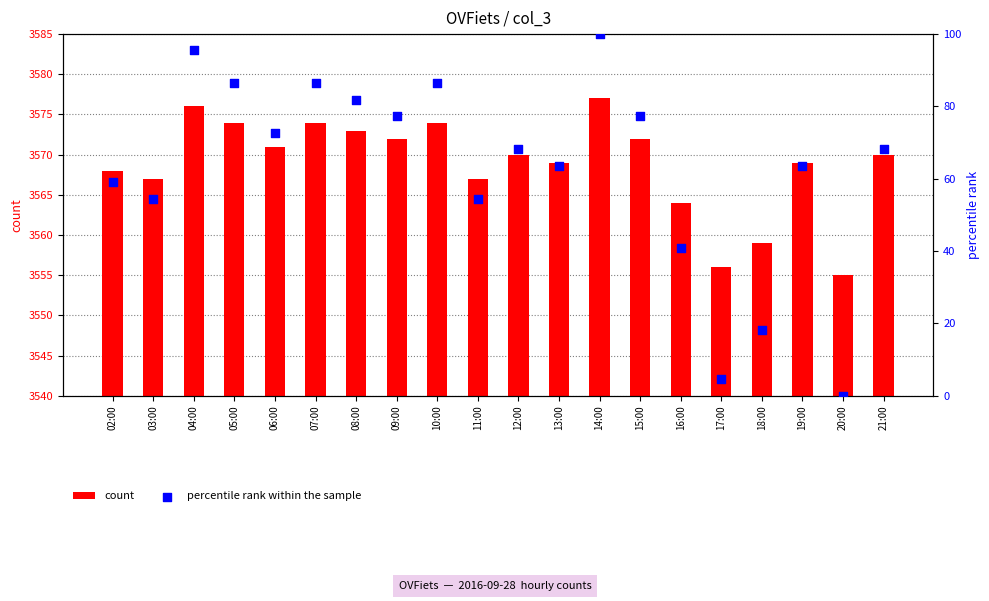

Which series reaches the maximum Y coordinate?

count